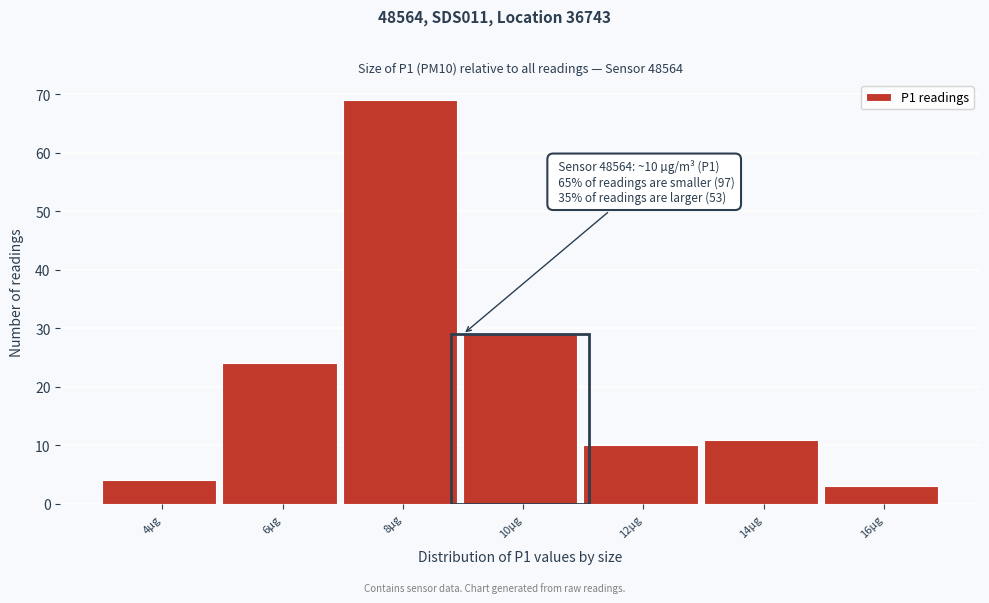

Reading left to right, transcribe all the data shown in this chart.

4µg=4	6µg=24	8µg=69	10µg=29	12µg=10	14µg=11	16µg=3